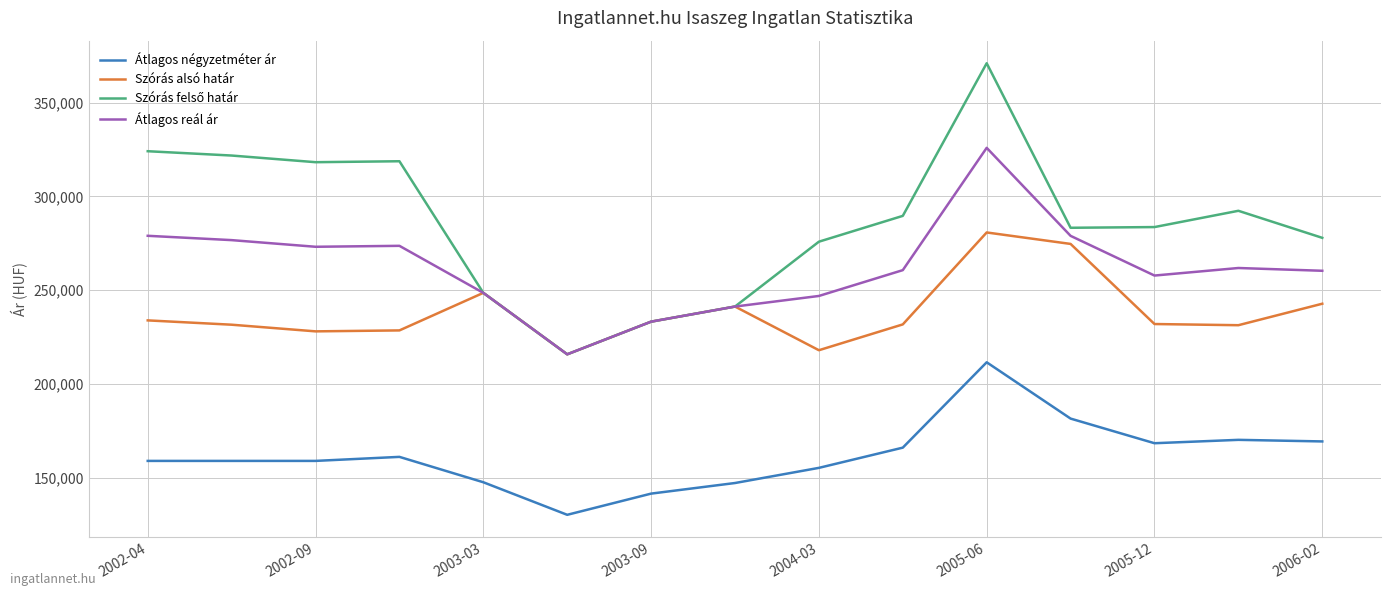

What is the highest value of the Átlagos négyzetméter ár series?

211592